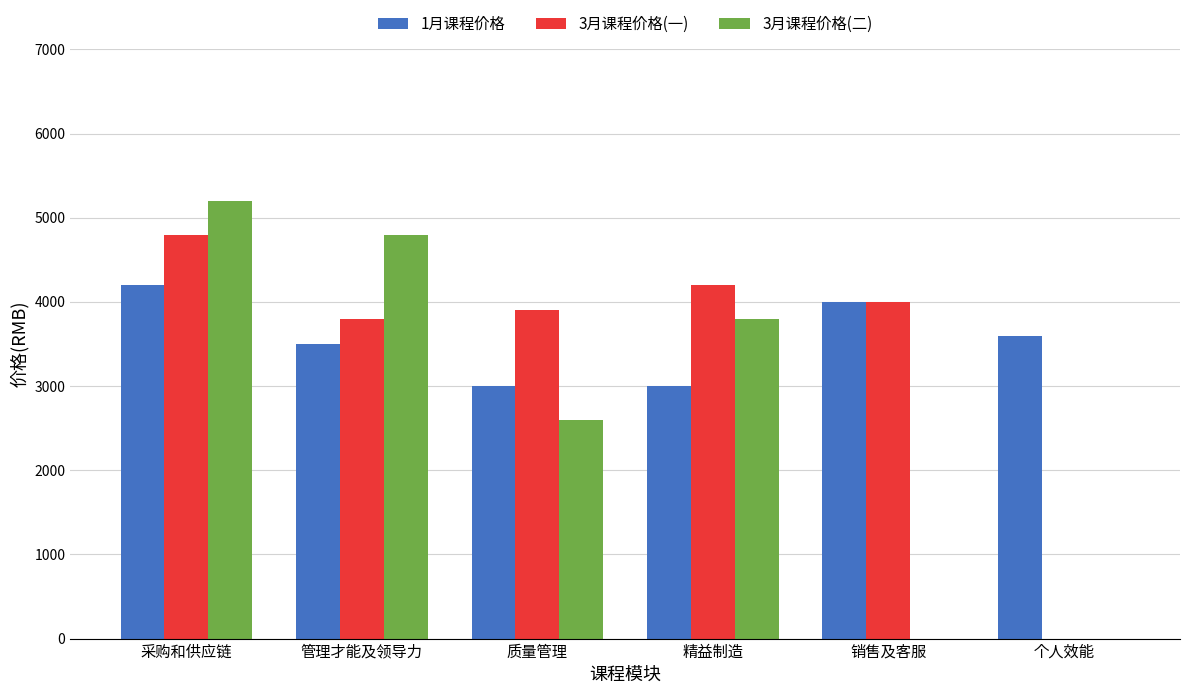

At which category is the sum across all series the highest?

采购和供应链